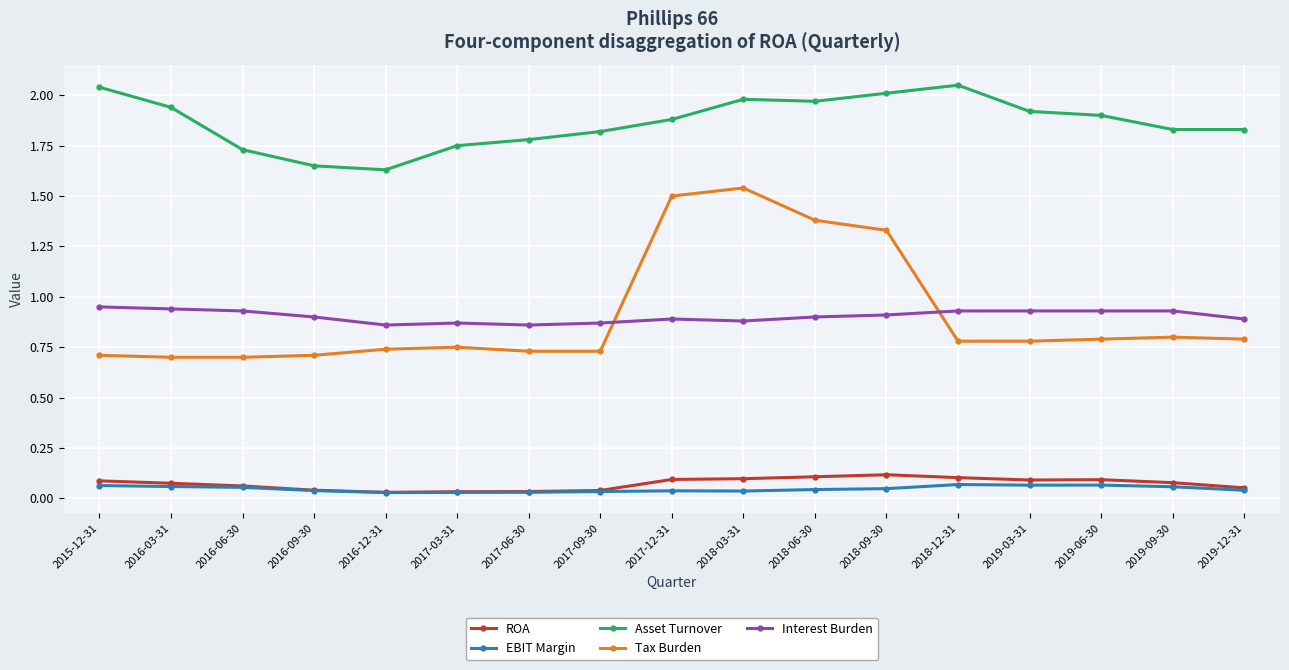

True or false: Interest Burden and EBIT Margin intersect in this chart.

False